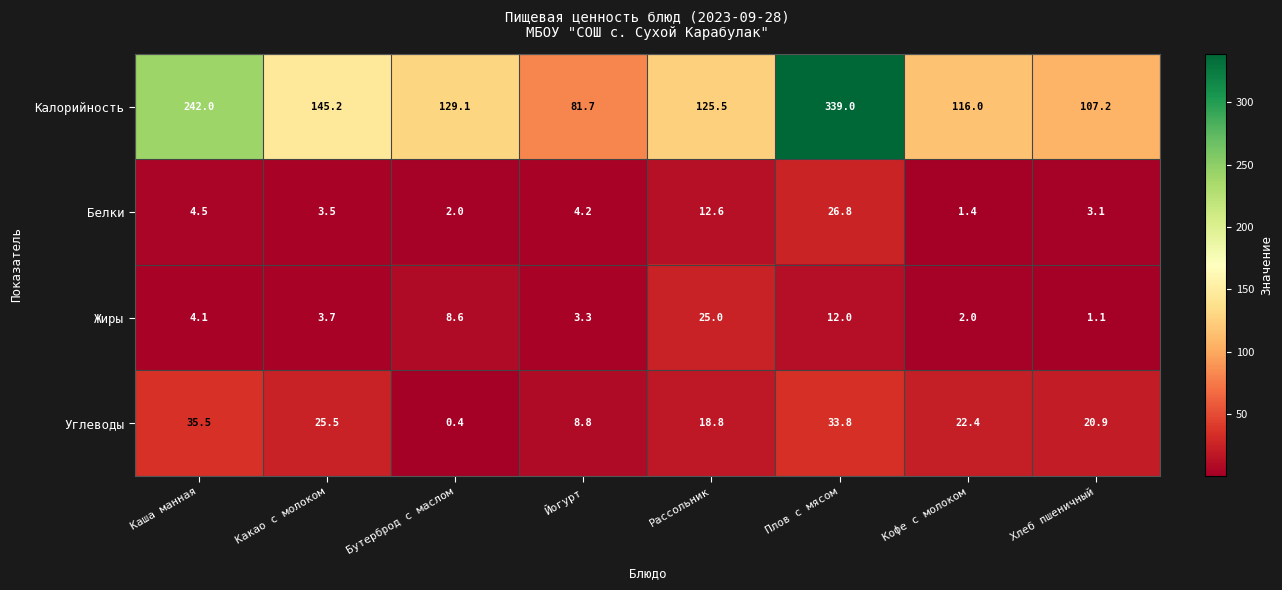

What is the total value across all series at Какао с молоком?

177.9